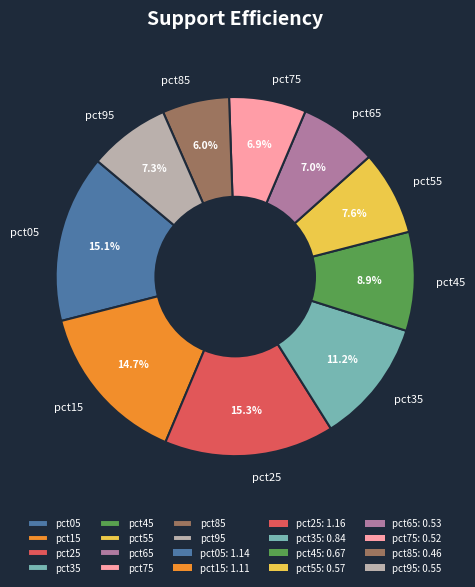

True or false: pct15 accounts for 15% of the total.

True